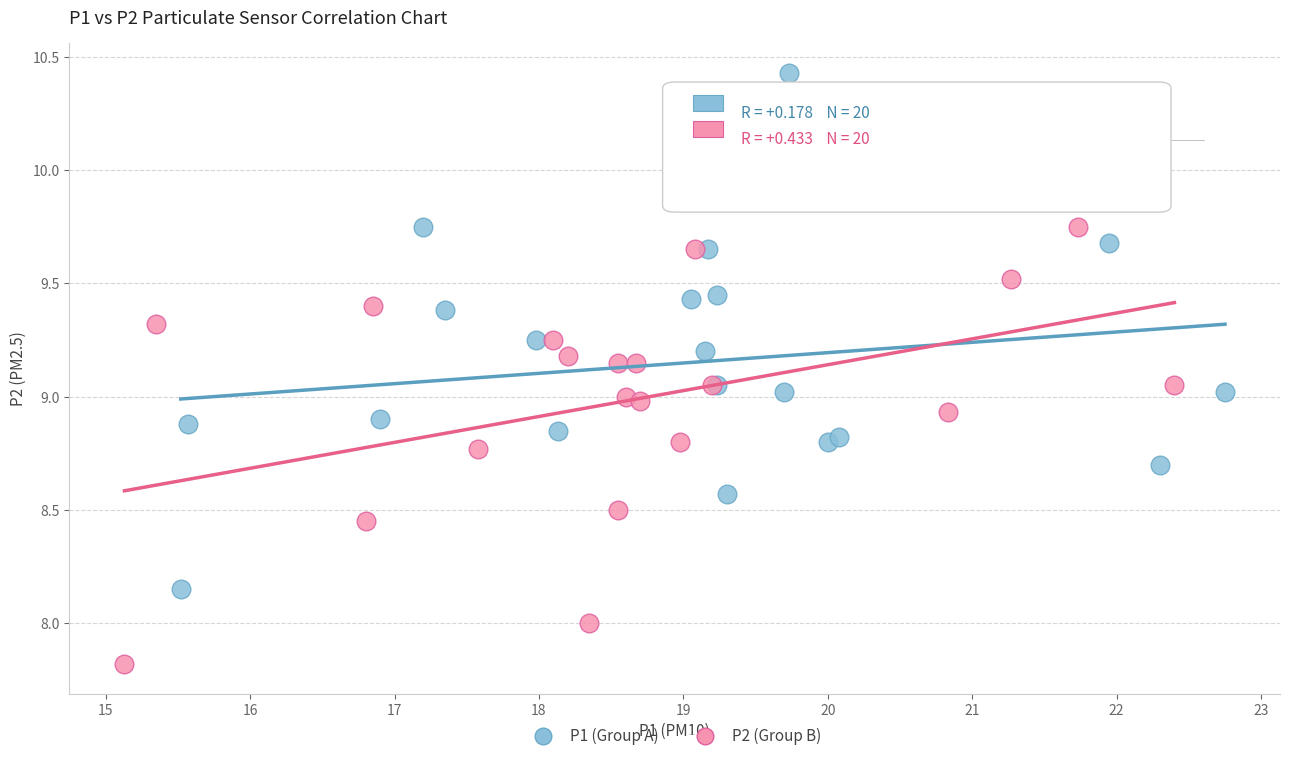

Which series has the largest Y range (max minus min)?

P1 (Group A)